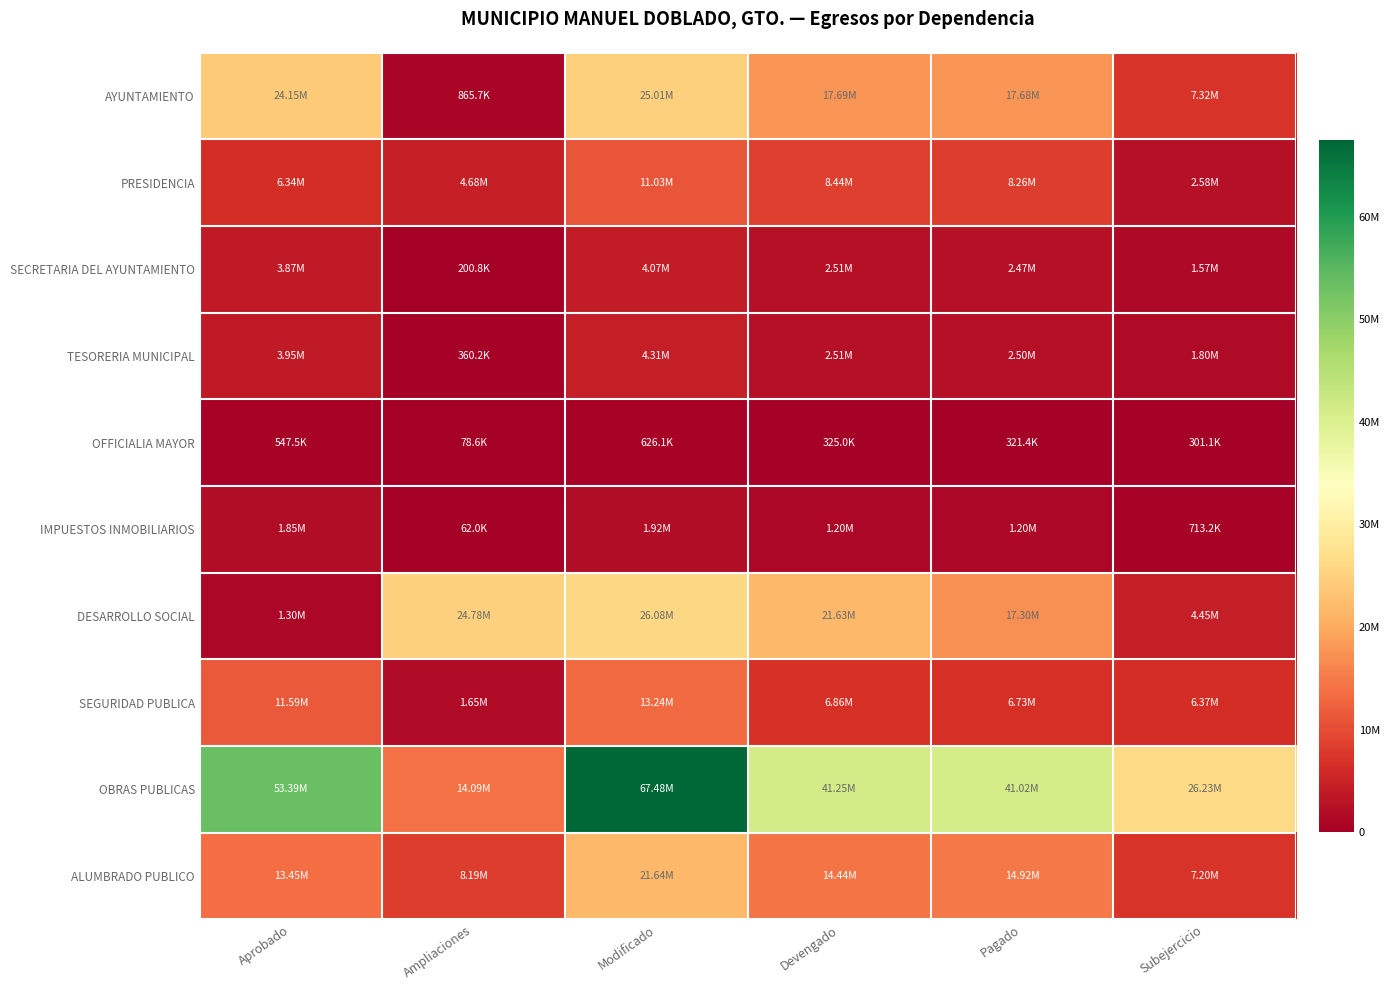

What is the spread (max minus min) of values at Ampliaciones?

24721734.4